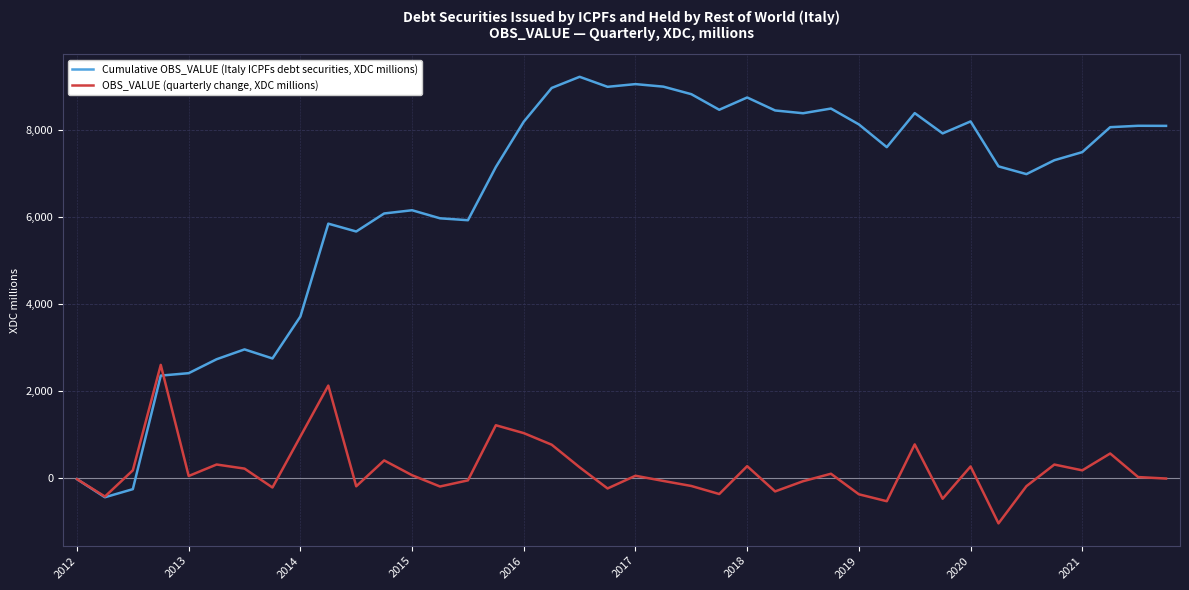

What is the minimum value for OBS_VALUE (quarterly change, XDC millions)?

-1032